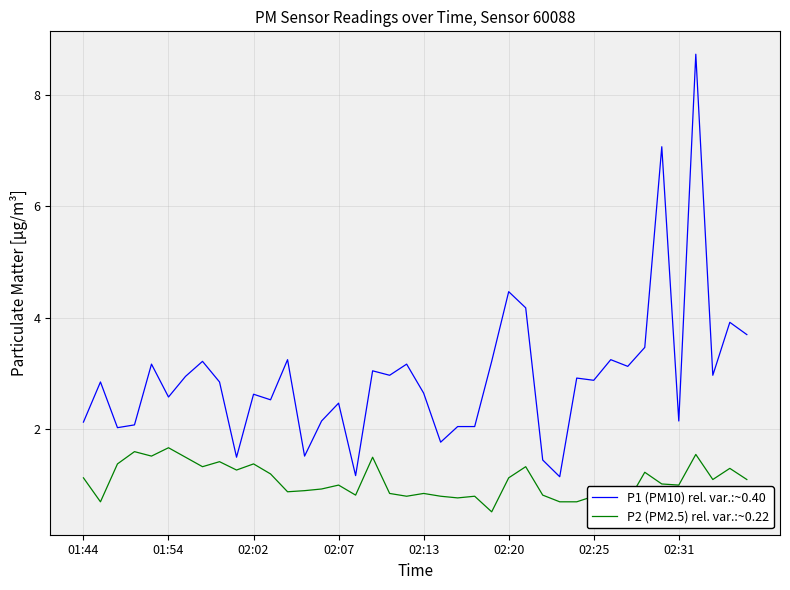

What is the lowest value of the P2 (PM2.5) rel. var.:~0.22 series?

0.5